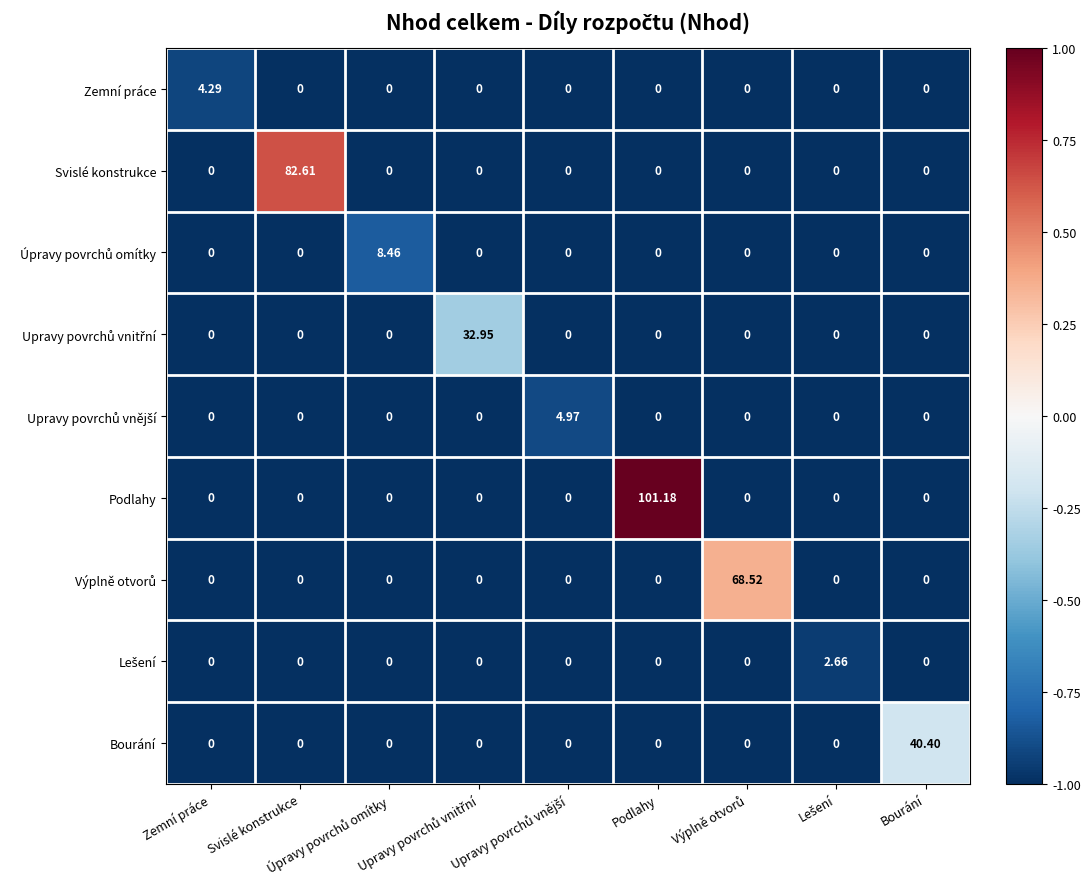

Between Upravy povrchů vnější and Zemní práce, which is larger?

Zemní práce